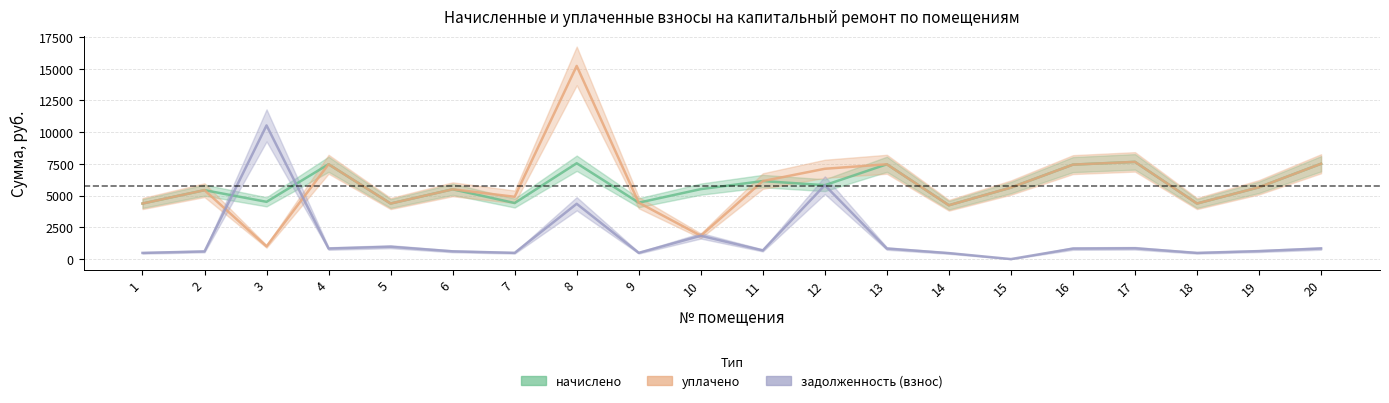

What is the maximum value for начислено?

7654.5